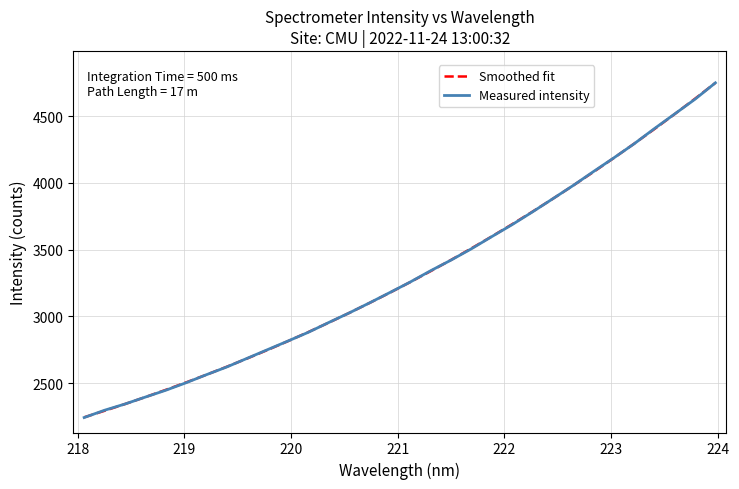

What is the greatest value displayed?

4749.4